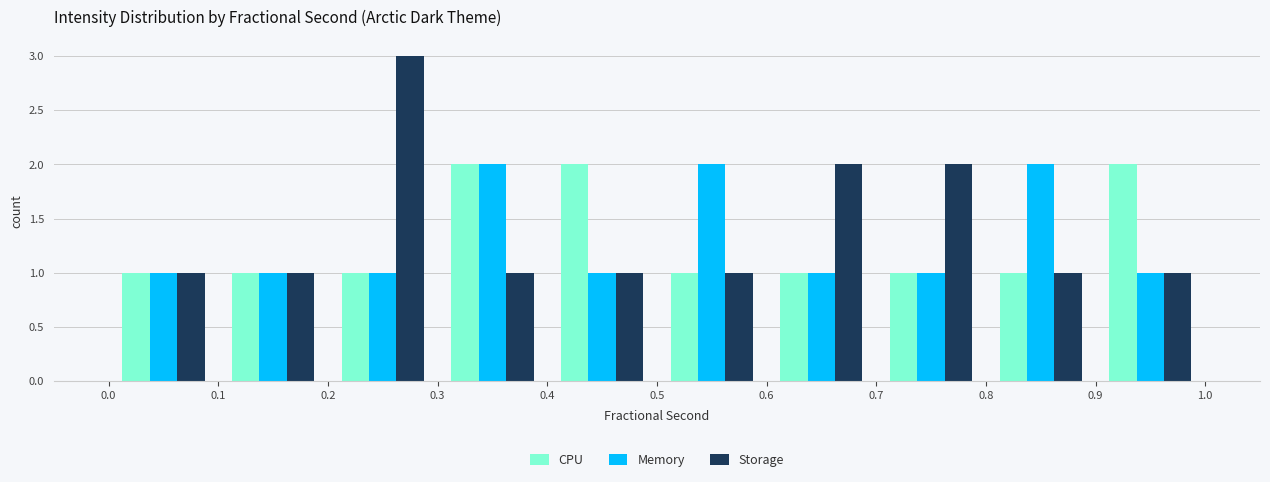

What is the height of the CPU bar covering 0.0 to 0.1 on the x-axis? The values are not printed on the chart, so give them approximately, as read against the axis.

1